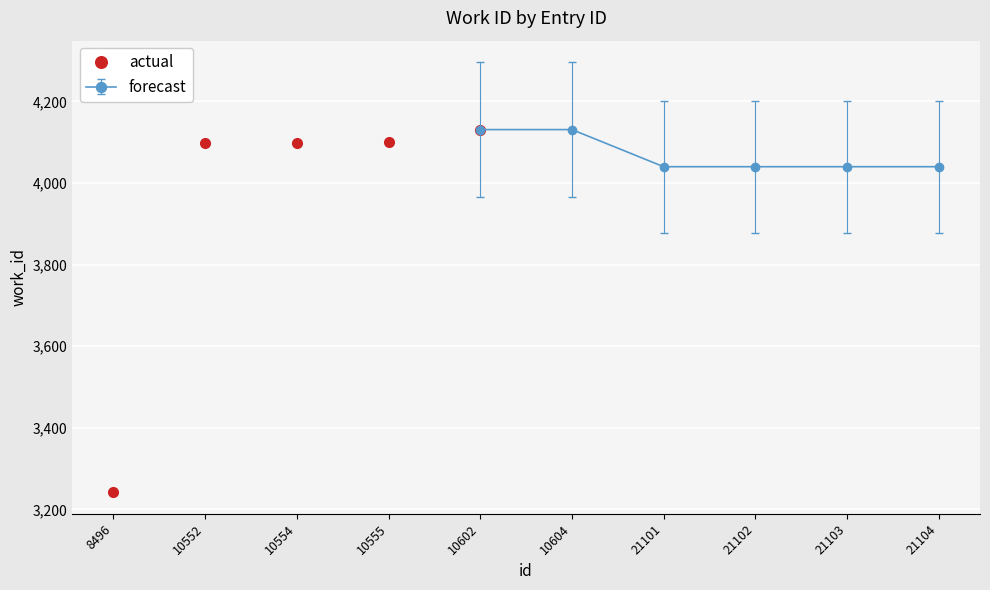

At which label is the value closest to 3686?

10552